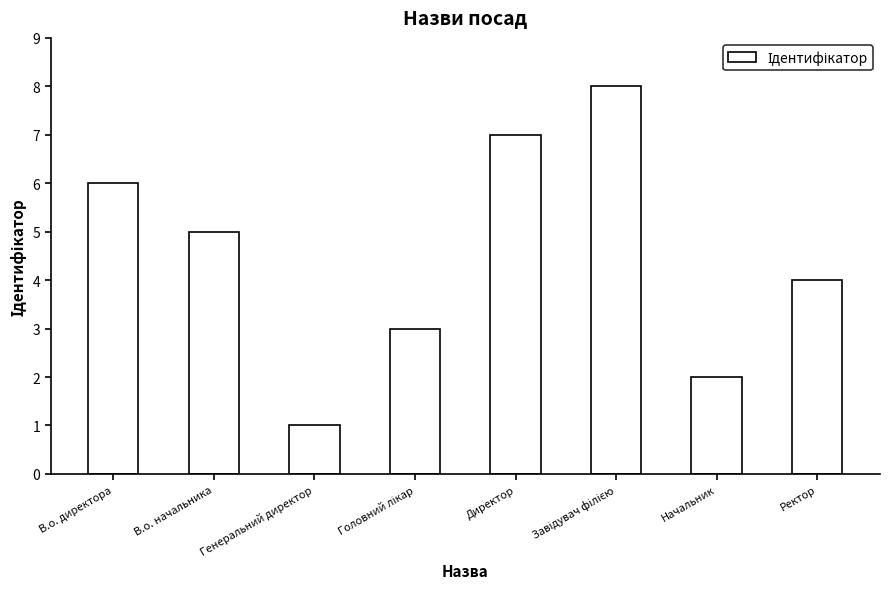

How many series are shown in this chart?

1